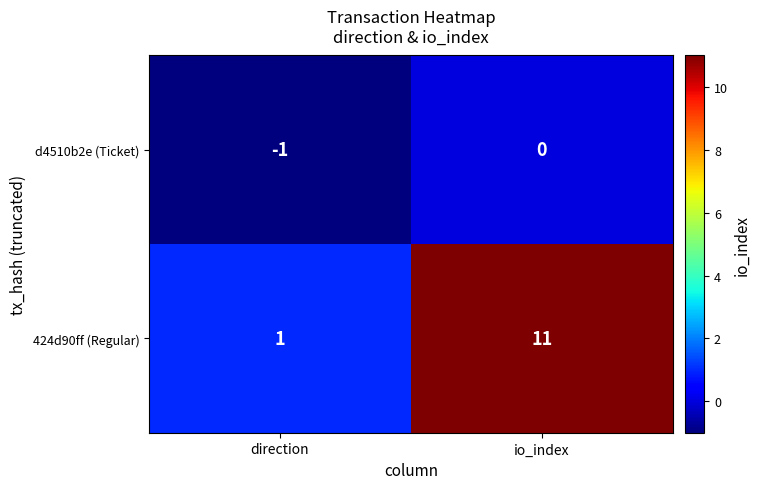

What is the sum of all 424d90ff (Regular) values?

12